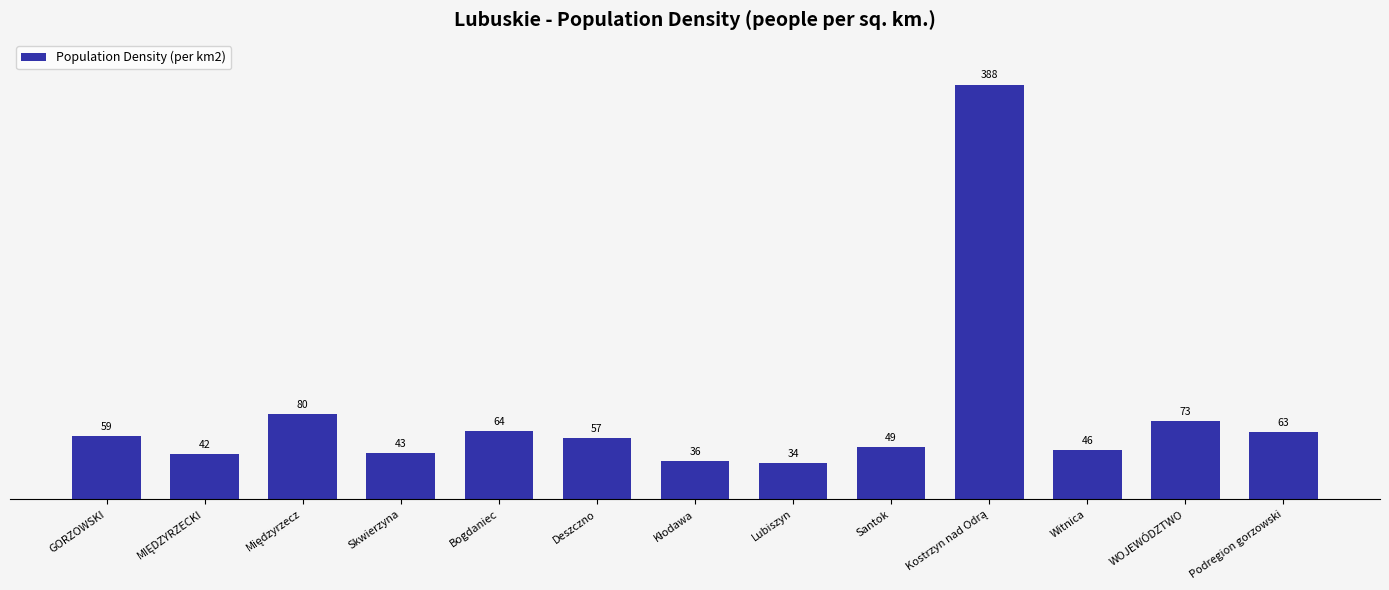

What is the difference between the maximum and minimum values?

354